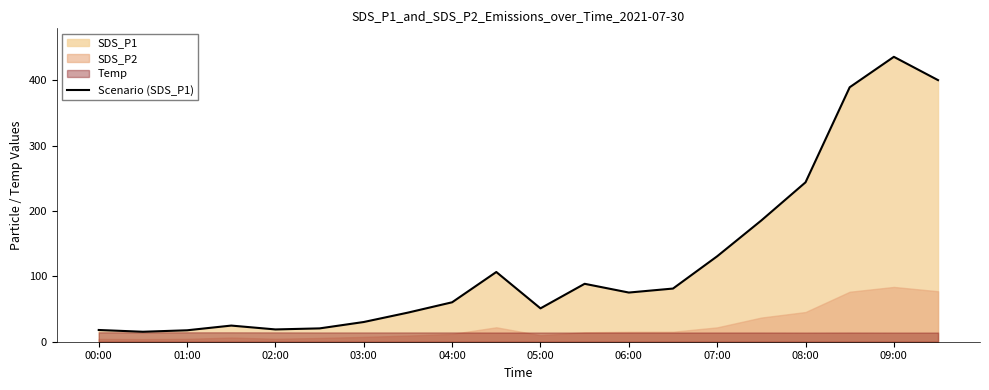

The Scenario (SDS_P1) series shows 60.3 at 04:00. True or false?

True